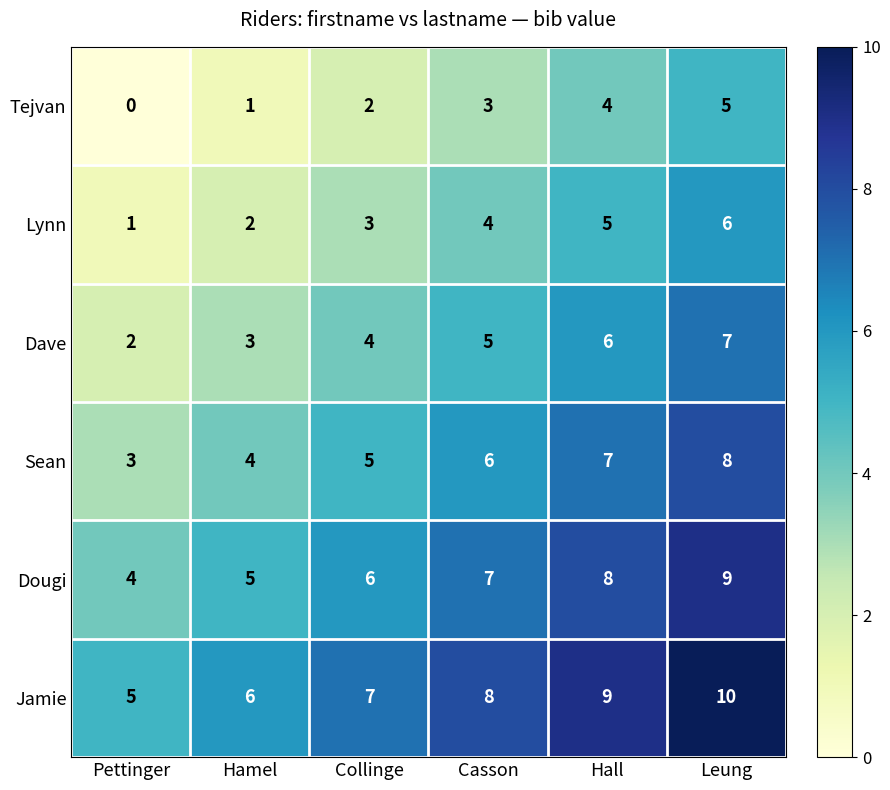

What is the average value of the Jamie series?

8